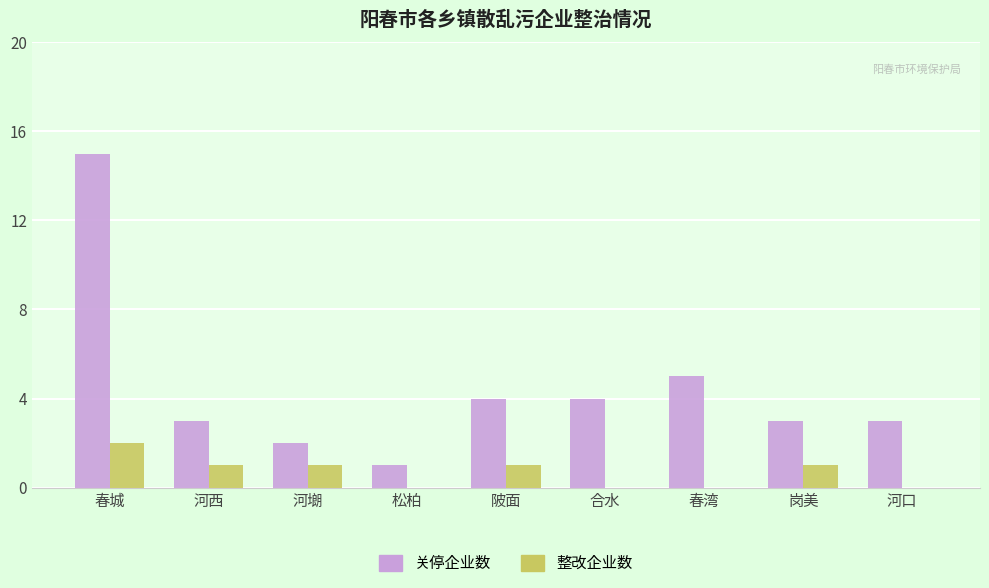

What is the total value across all series at 岗美?

4